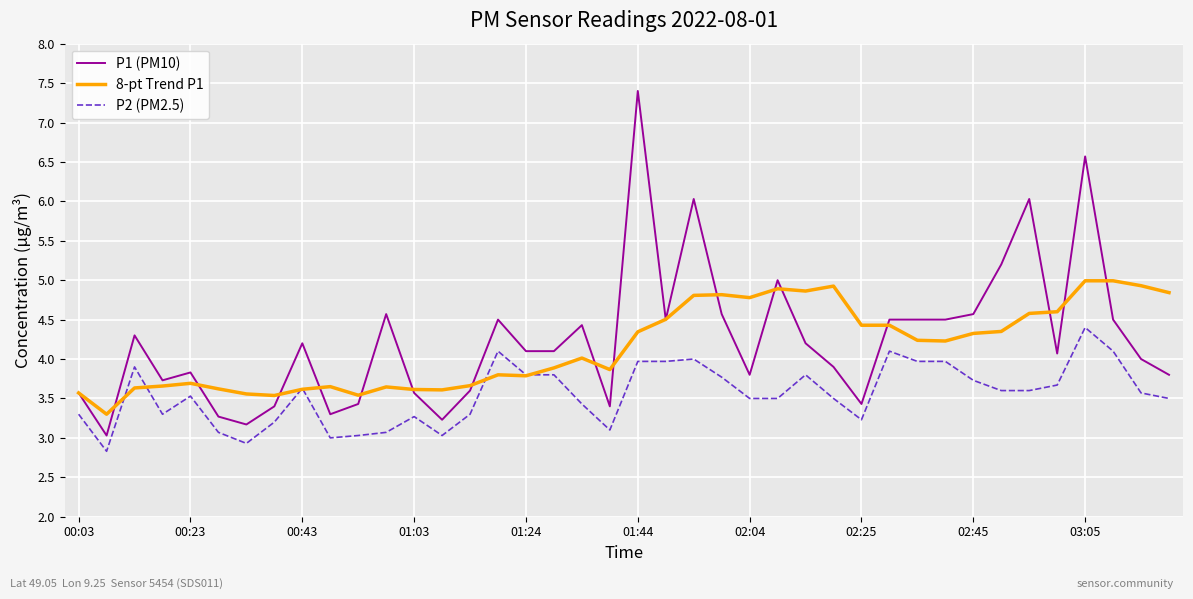

Which series has the largest range (max minus min)?

P1 (PM10)